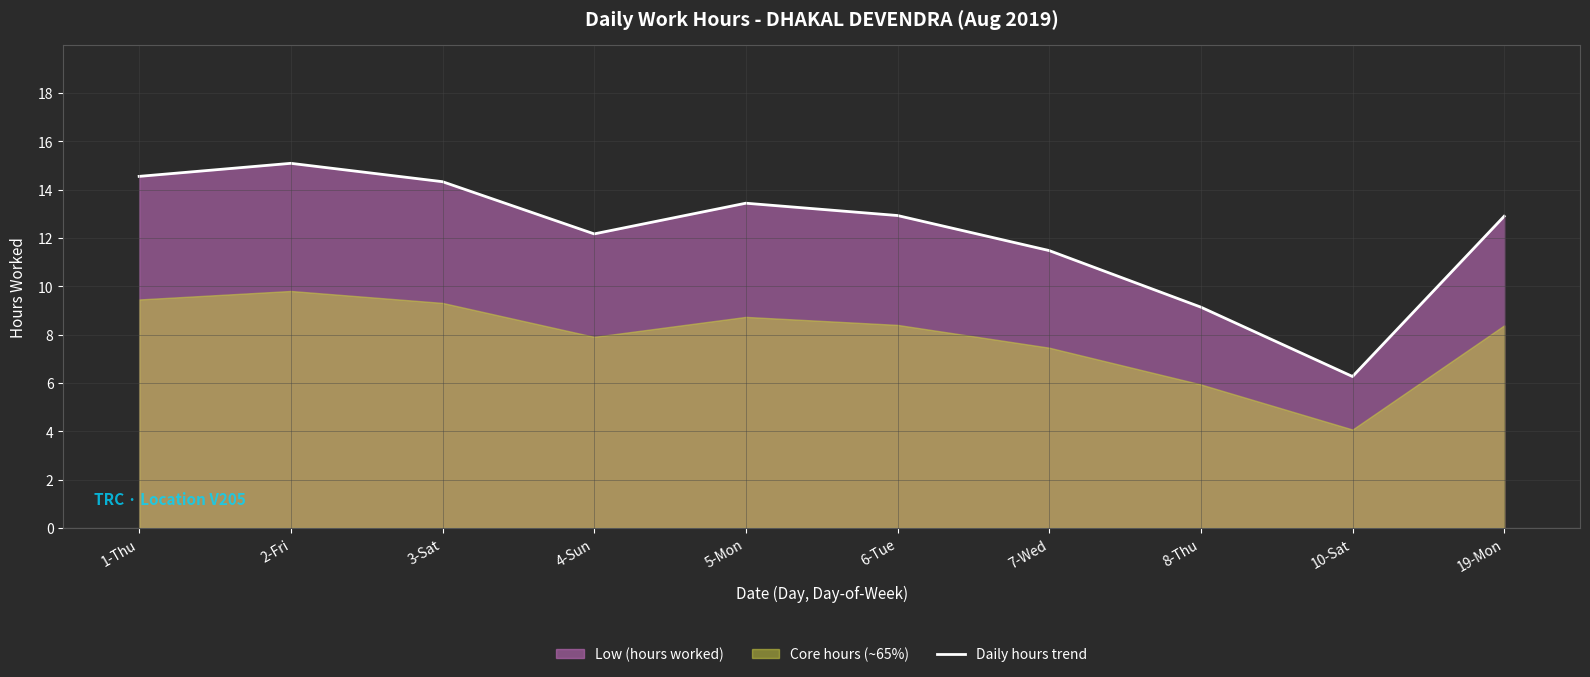

Which category has the lowest value across all series?

10-Sat